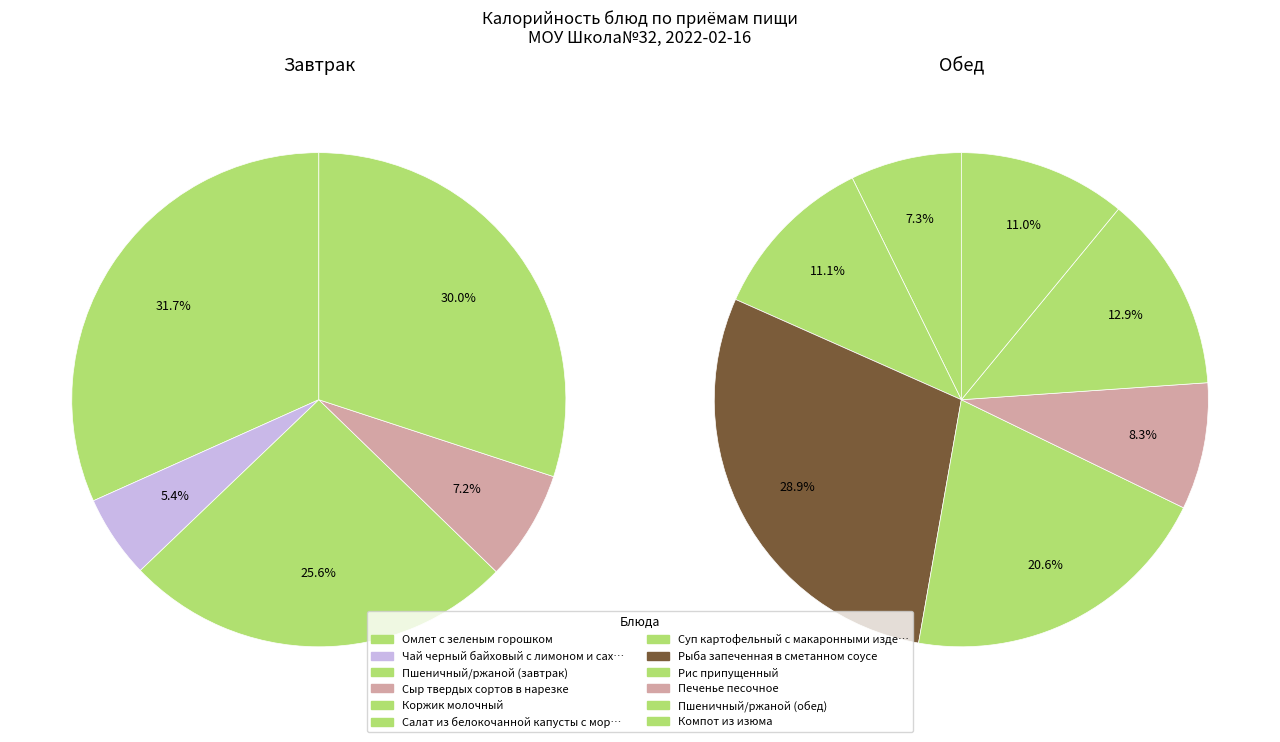

Is there a majority slice in this chart?

No